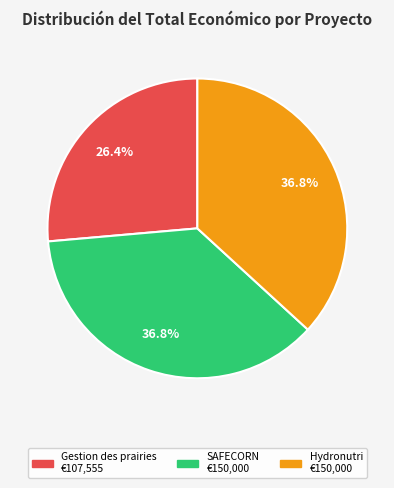

To the nearest percent, what is the difference between the largest and smallest slice percentages?

10%